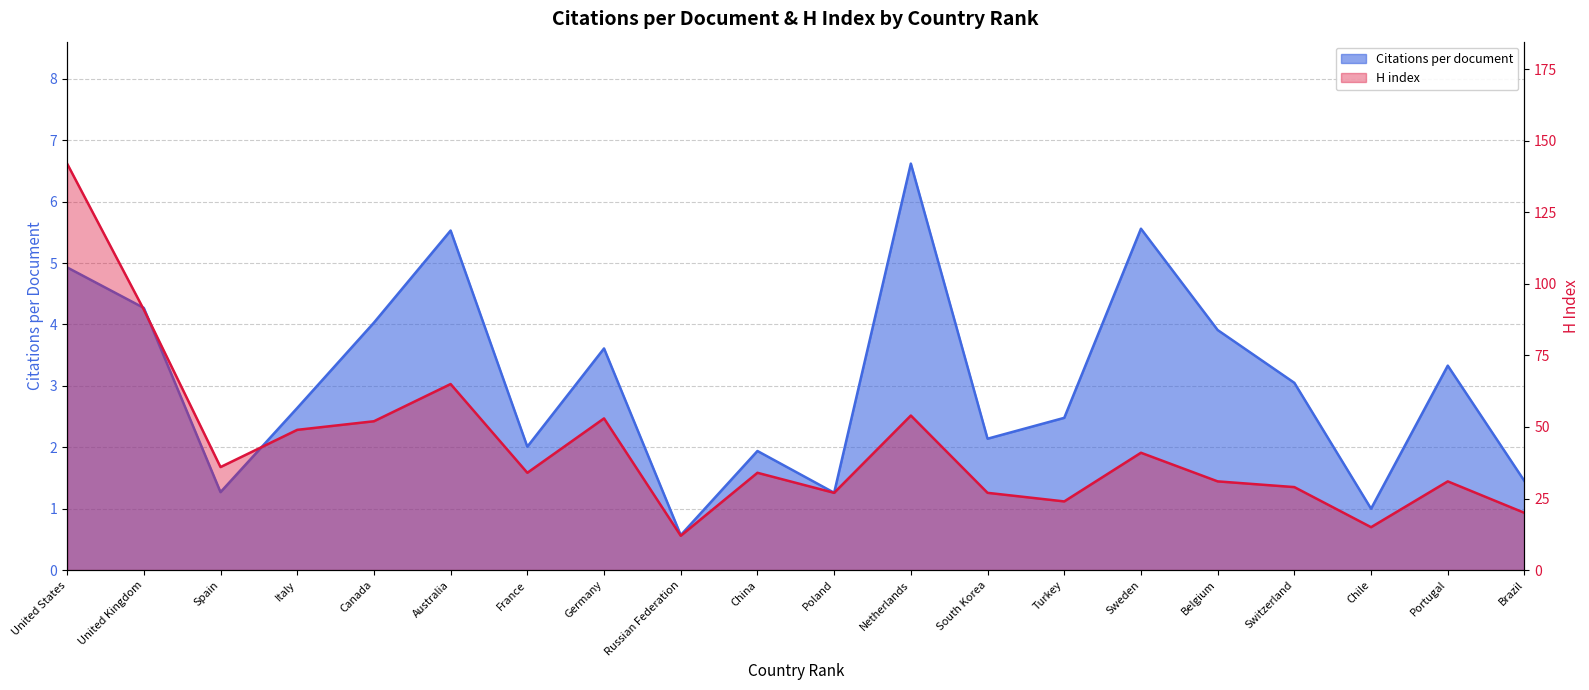

Does the chart have visible grid lines?

Yes